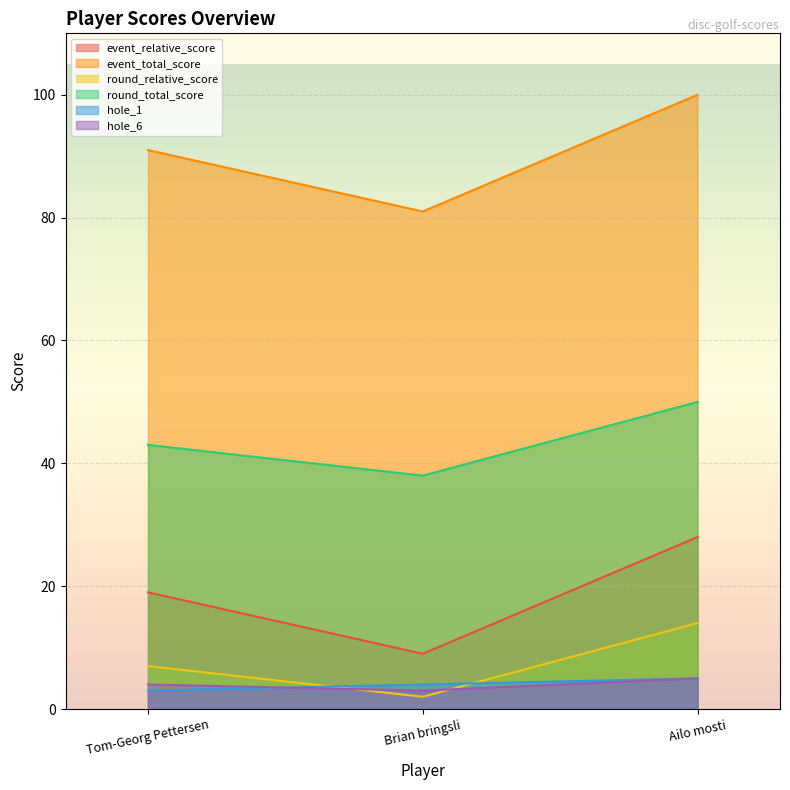

At how many categories does at least one series exceed 40?

3